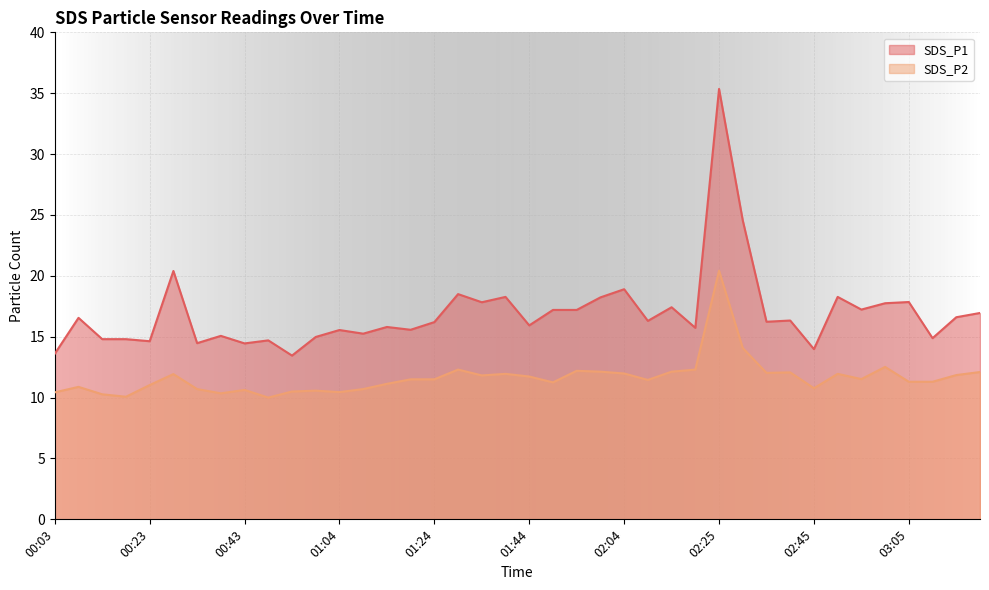

Is it true that SDS_P2 equals 10.8 at 02:45?

True